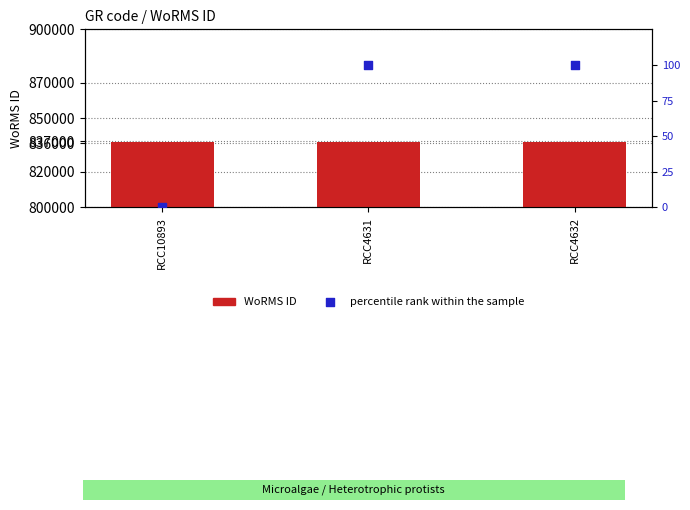

Which series contains the lowest Y value?

percentile rank within the sample